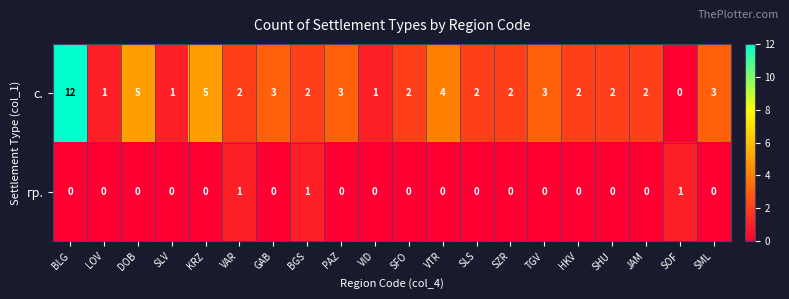

At which label does с. first exceed 2?

BLG